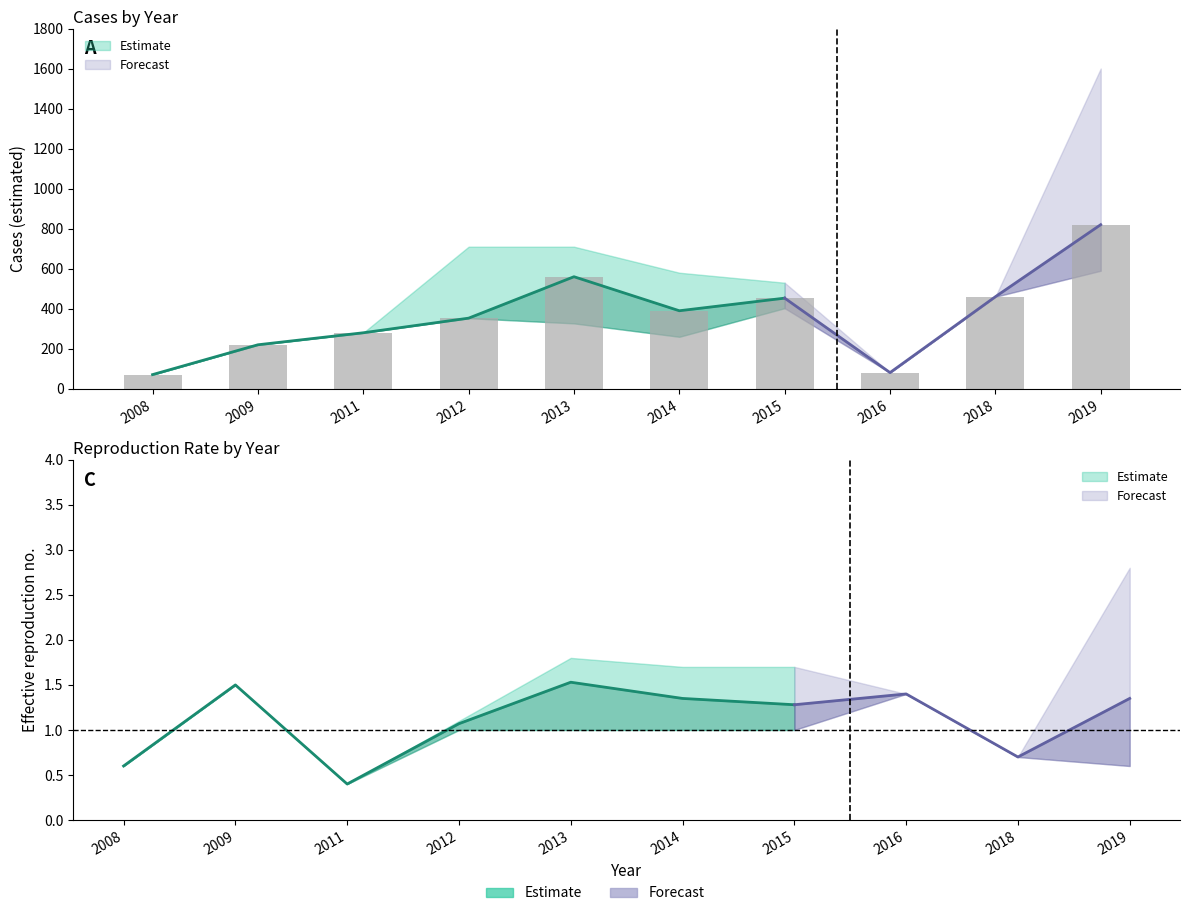

What is the total value across all series at 2008?

213